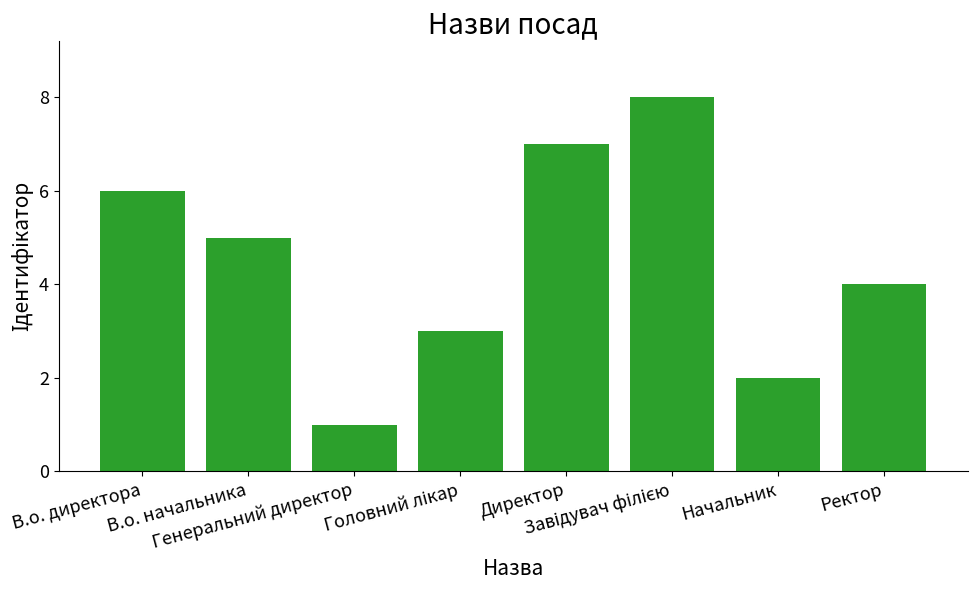

Reading left to right, what are all the values shown in this chart?

6	5	1	3	7	8	2	4